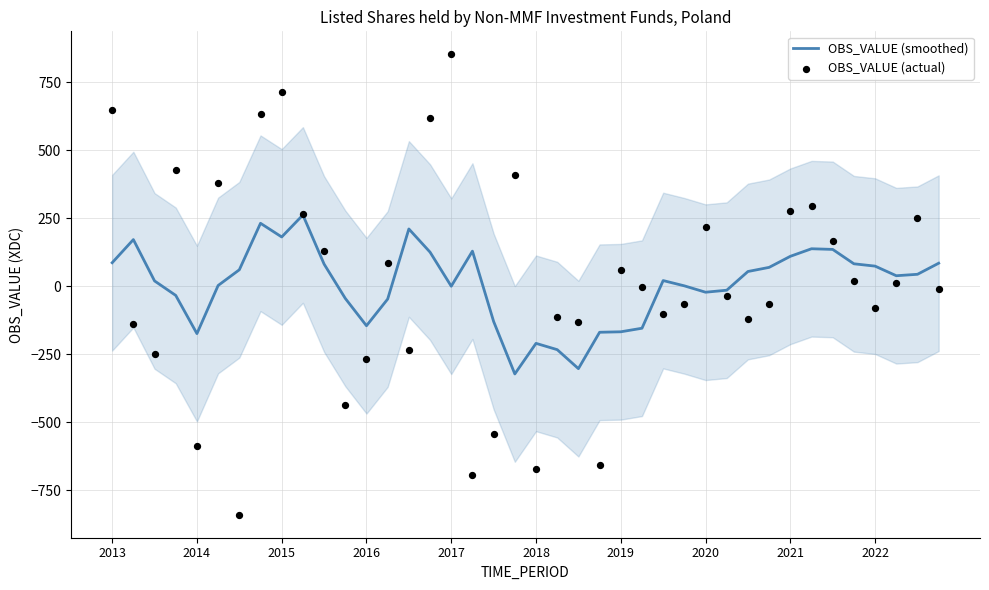

Which series reaches the minimum Y coordinate?

OBS_VALUE (actual)